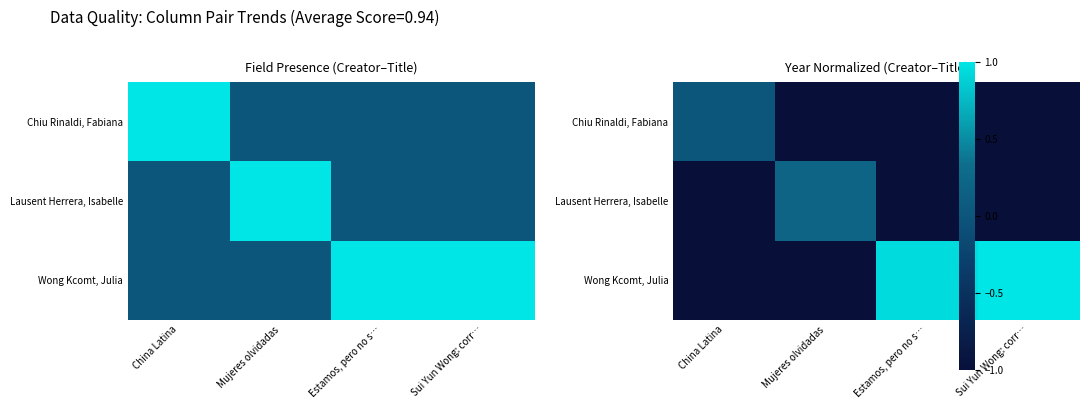

What is the difference between the highest and lowest values at Mujeres olvidadas?

1.2